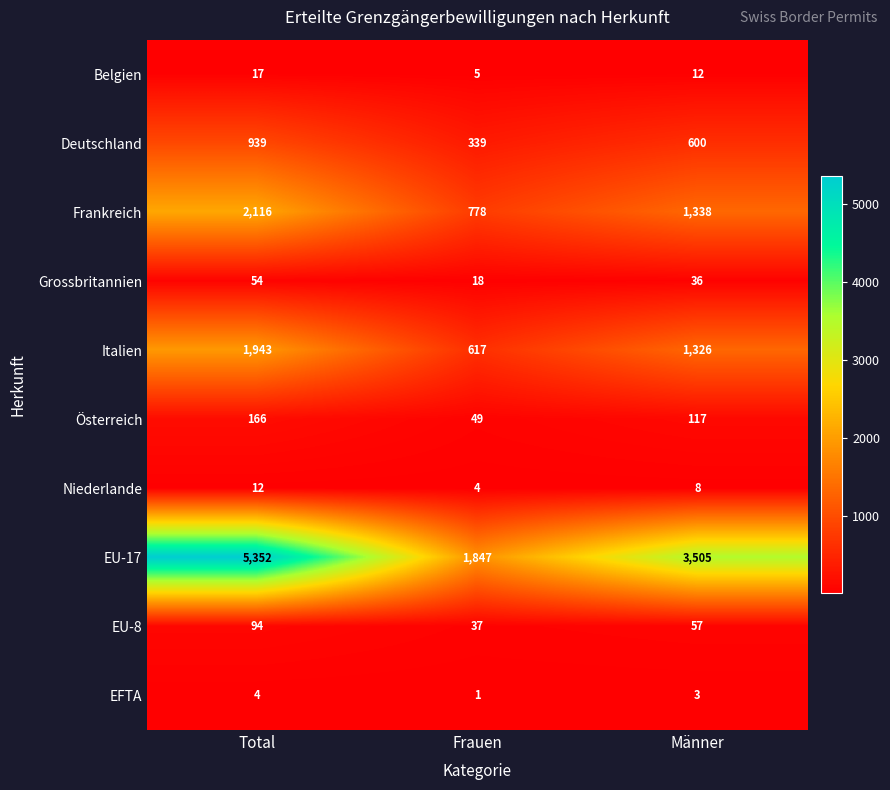

At Männer, list the series in order from smallest to largest.

EFTA, Niederlande, Belgien, Grossbritannien, EU-8, Österreich, Deutschland, Italien, Frankreich, EU-17